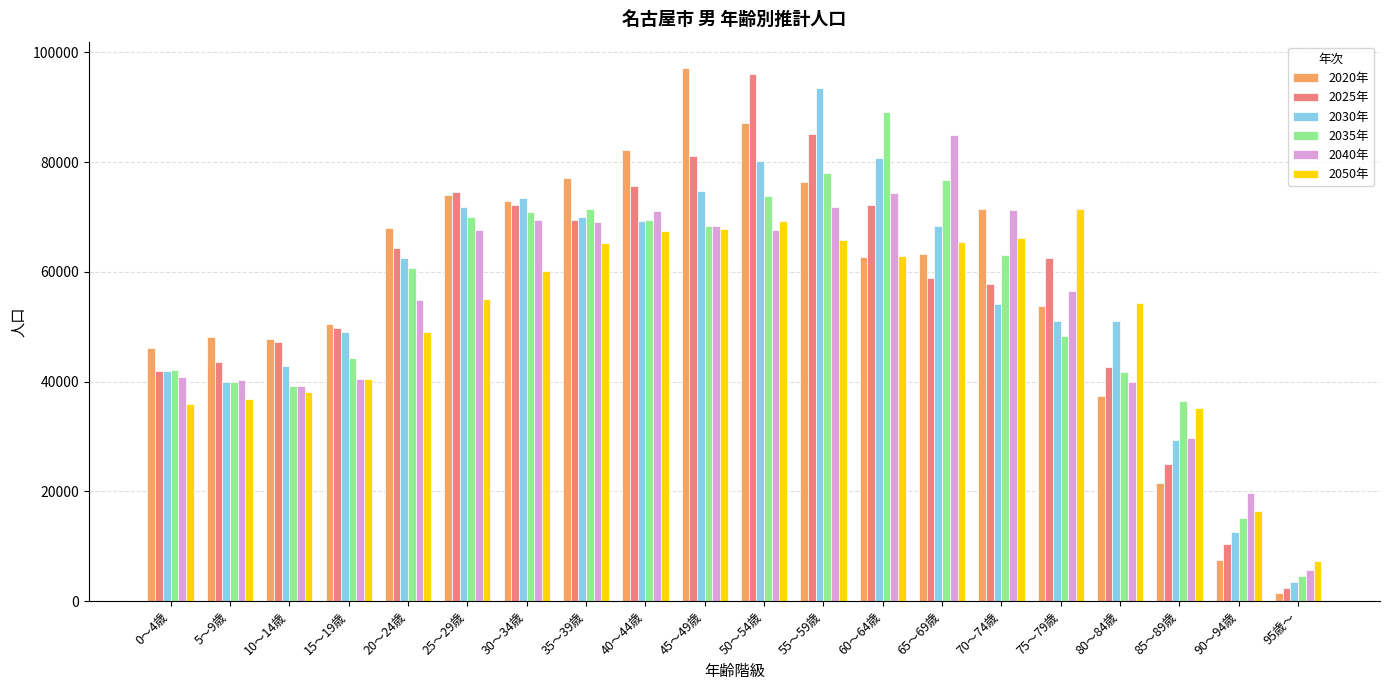

Is the value of 2030年 at 15～19歳 greater than the value of 2040年 at 35～39歳?

No